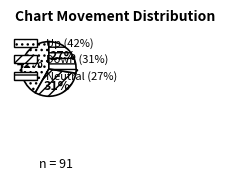

How much of the chart is everything except -?

72.5%